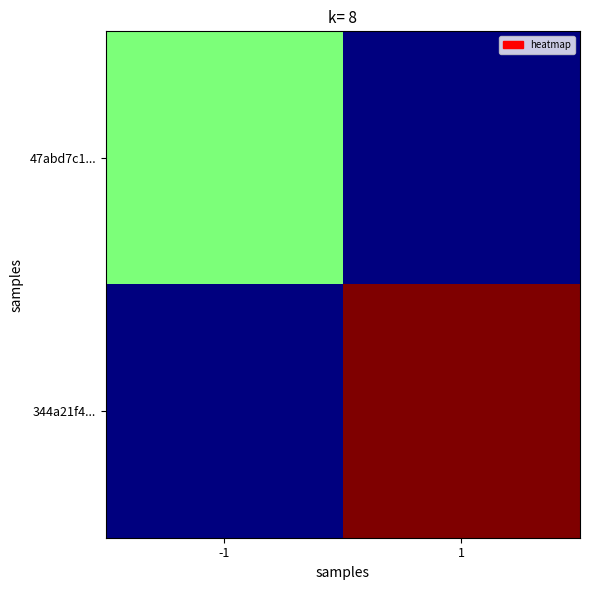

At how many categories does at least one series exceed 0?

2